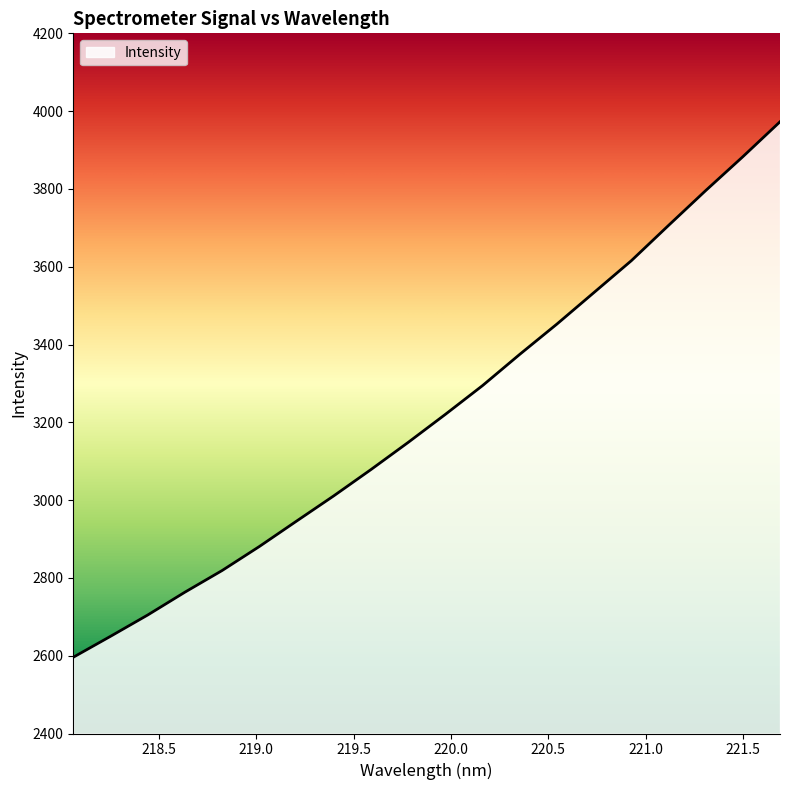

What is the minimum value shown in the chart?

2596.0